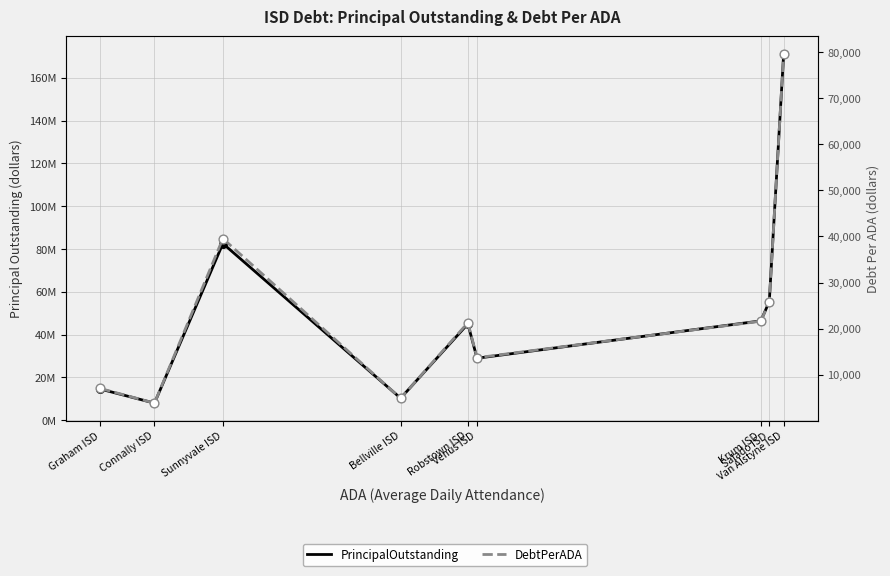

Which series reaches the minimum Y coordinate?

DebtPerADA